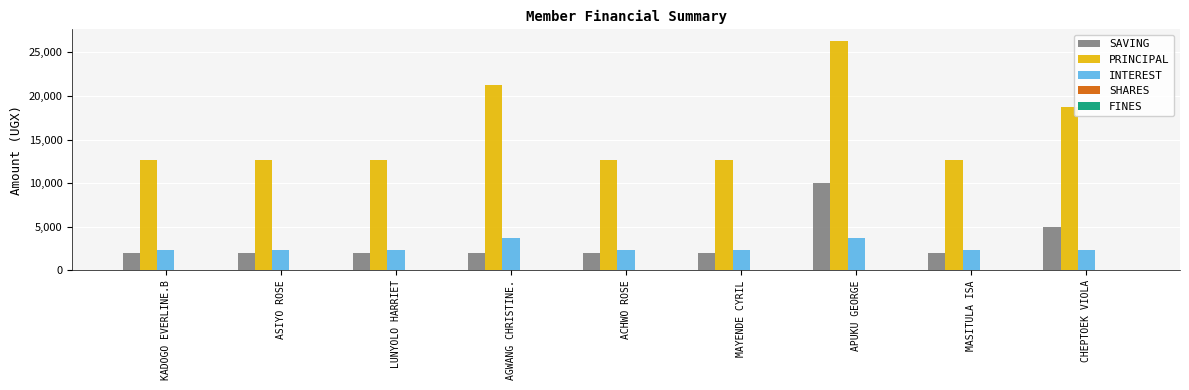

The INTEREST series shows 1323 at KADOGO EVERLINE.B. True or false?

False